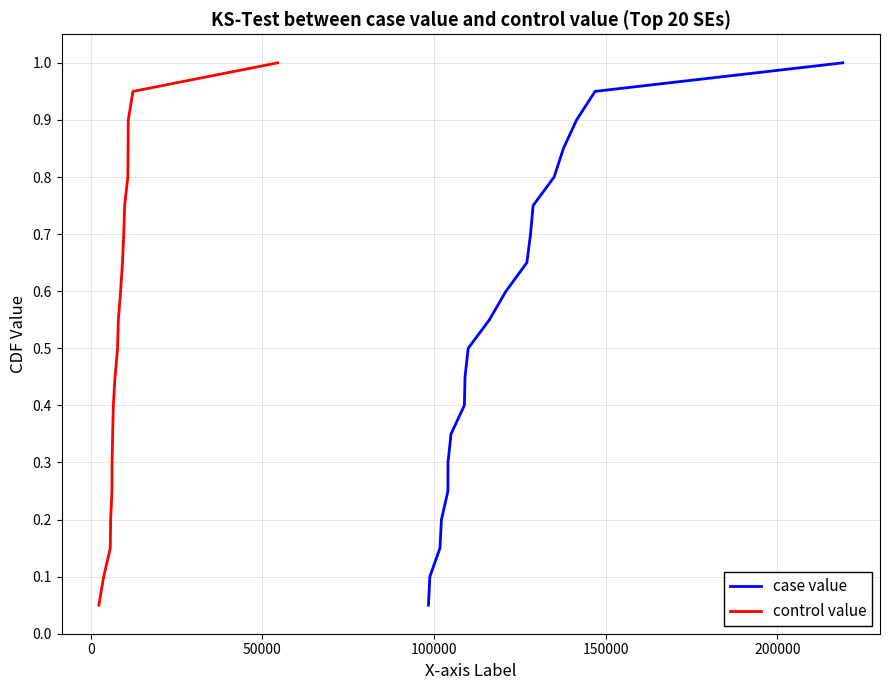

Is this an area chart (filled region under the line)?

No